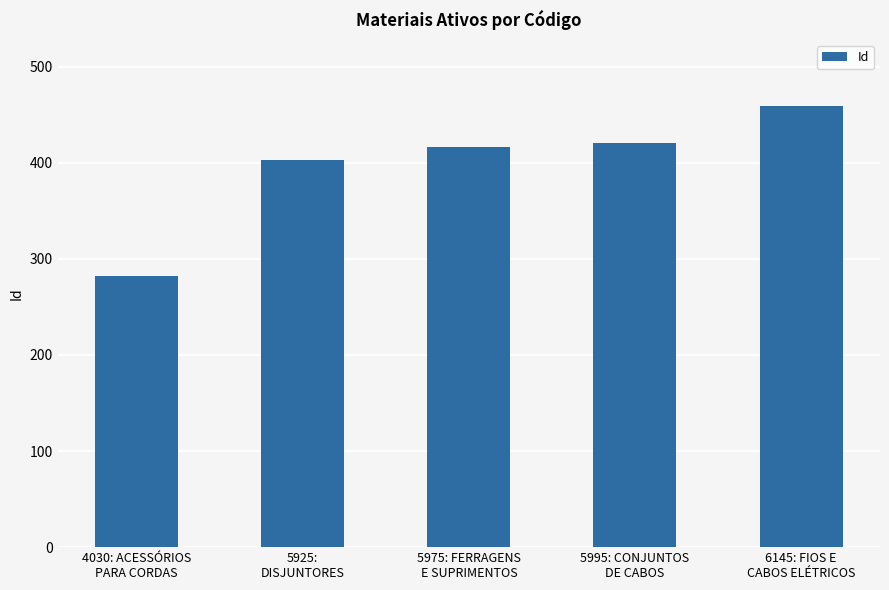

Are the bars horizontal?

No